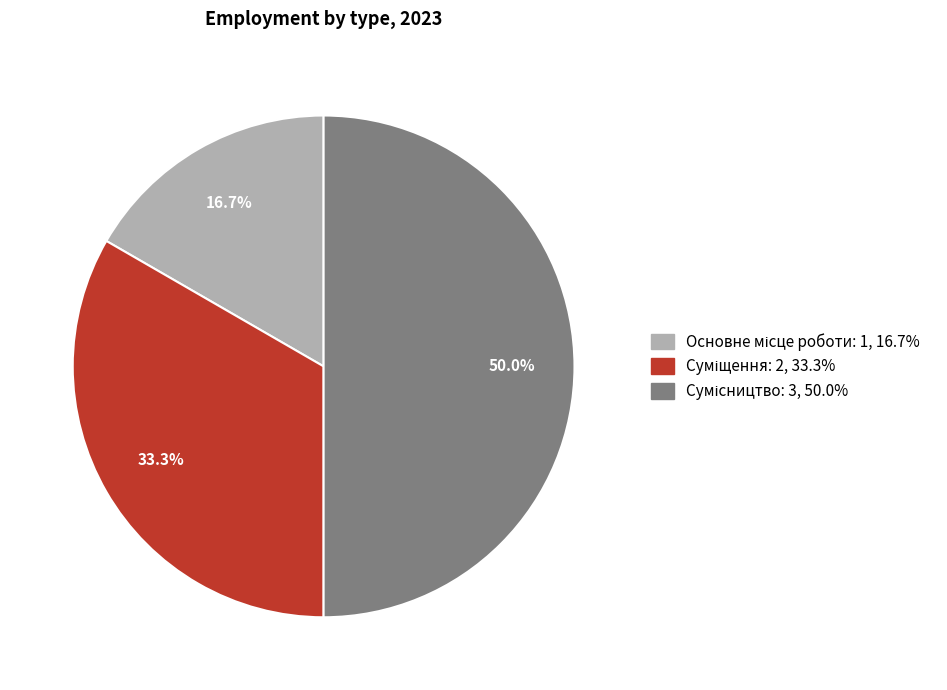

What is the change in value from Суміщення to Сумісництво?

+1